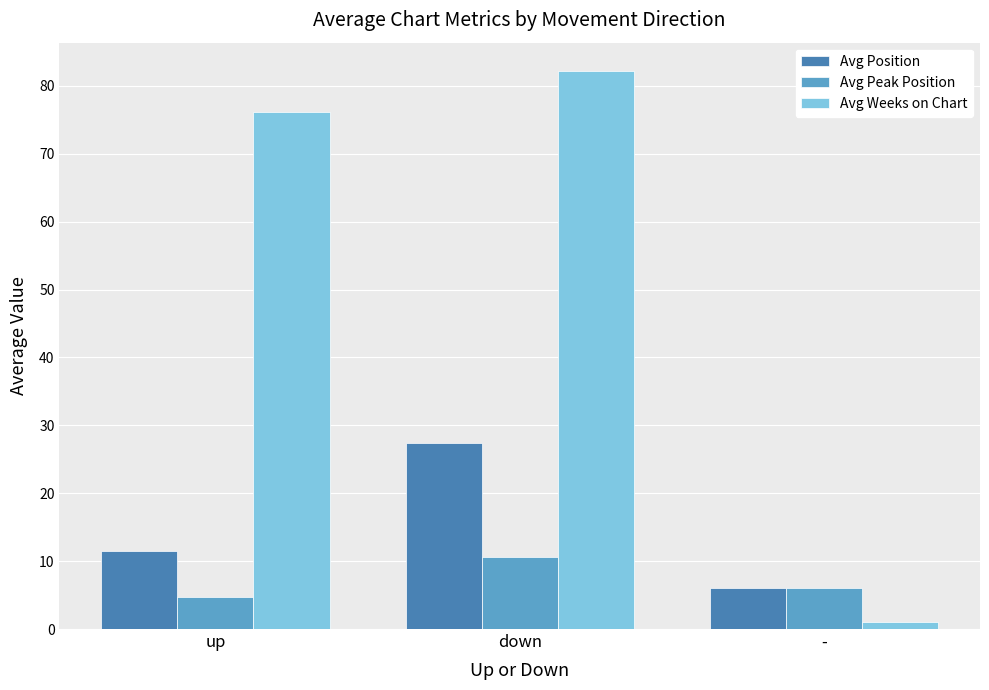

Reading left to right, extract all data points from this chart.

Avg Position: up=11.4	down=27.4	-=6.0
Avg Peak Position: up=4.7	down=10.6	-=6.0
Avg Weeks on Chart: up=76.1	down=82.3	-=1.0